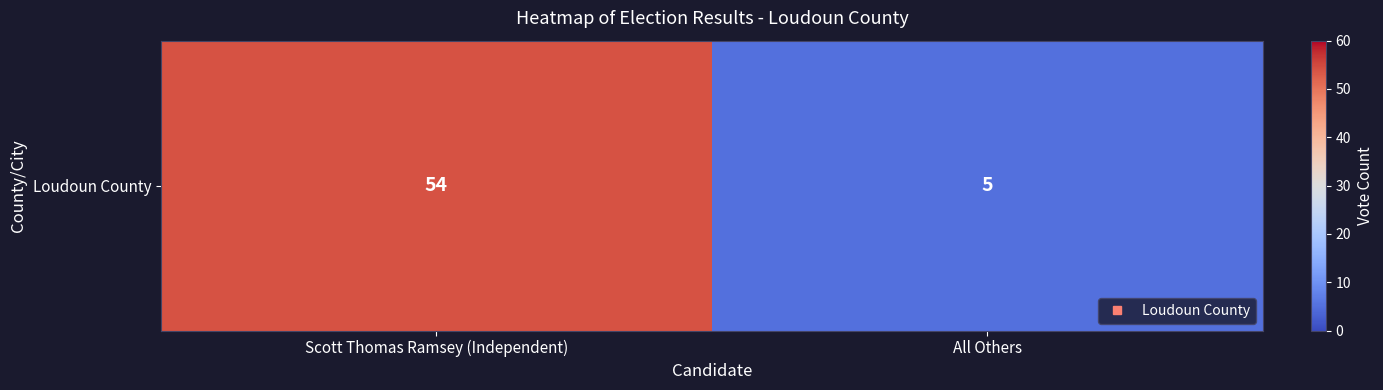

What value does the data have at Scott Thomas Ramsey (Independent)?

54